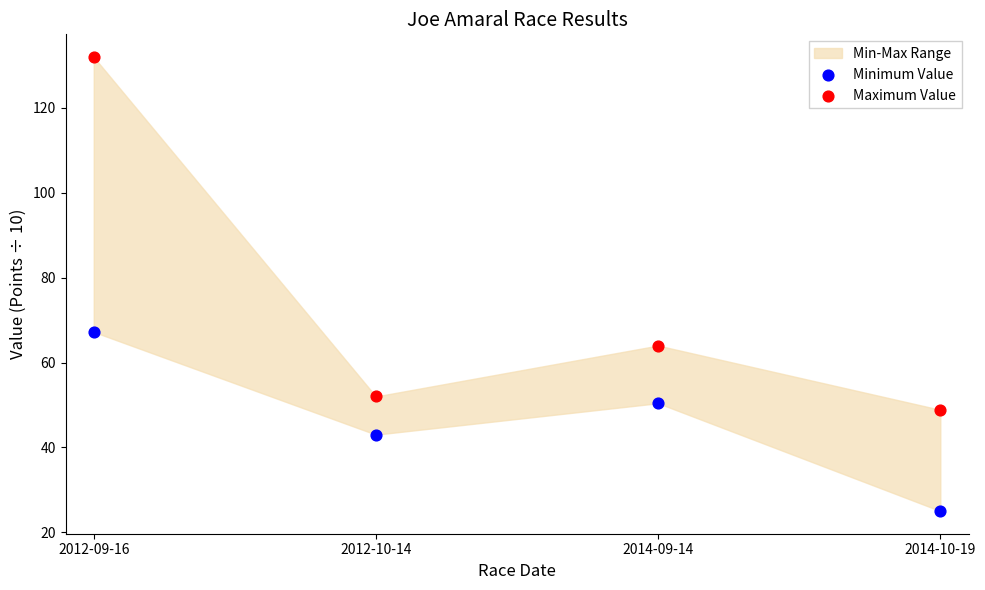

Across all data points, what is the range of Y values (max minus min)?

107.0